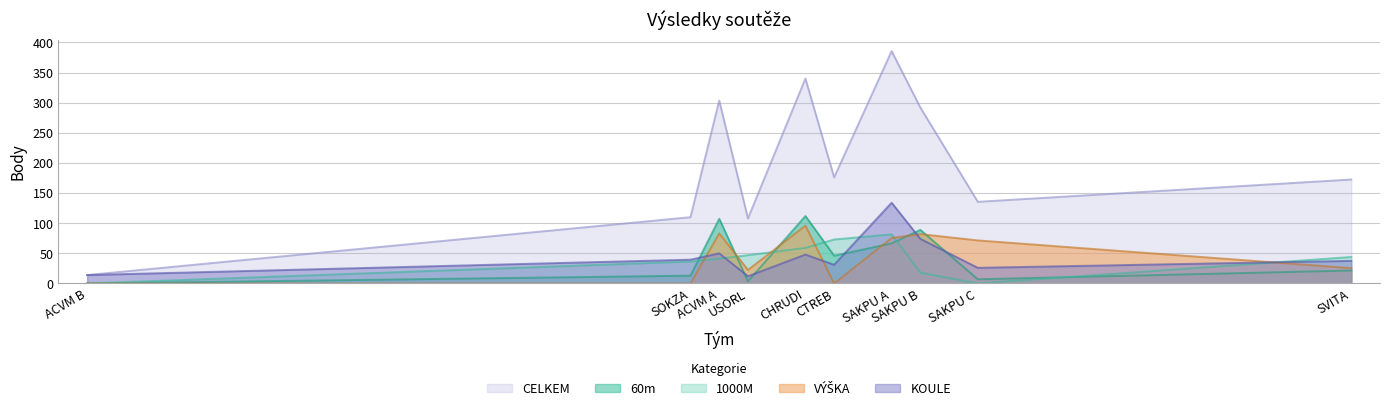

After their last crossing, which series has the higher values: 60m or 1000M?

1000M